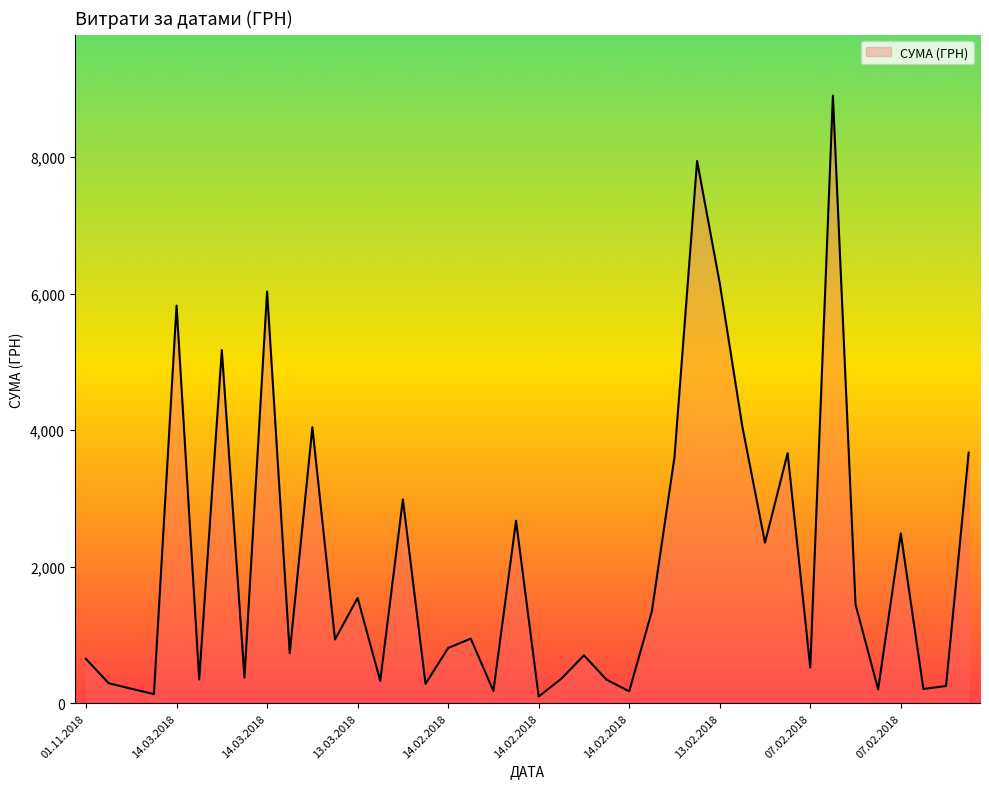

What is the difference between the maximum and minimum values?

8804.7